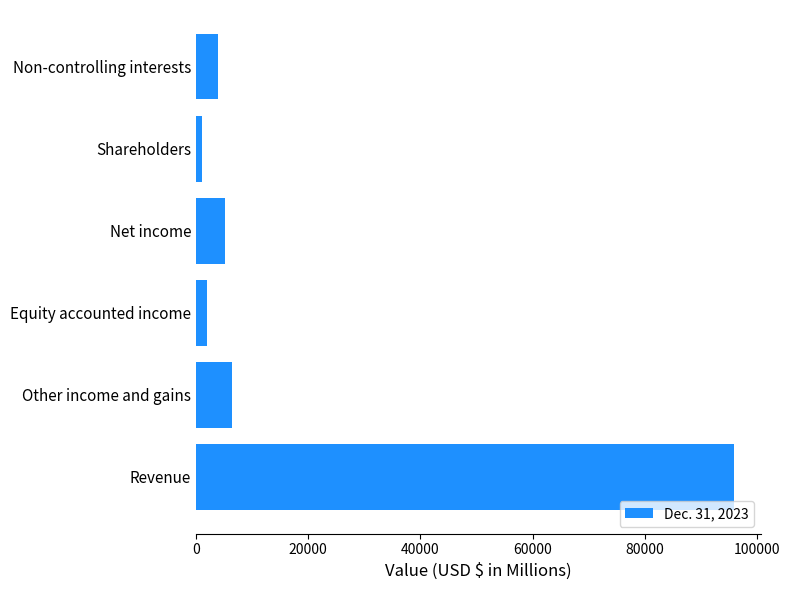

Count the number of data series in this chart.

1